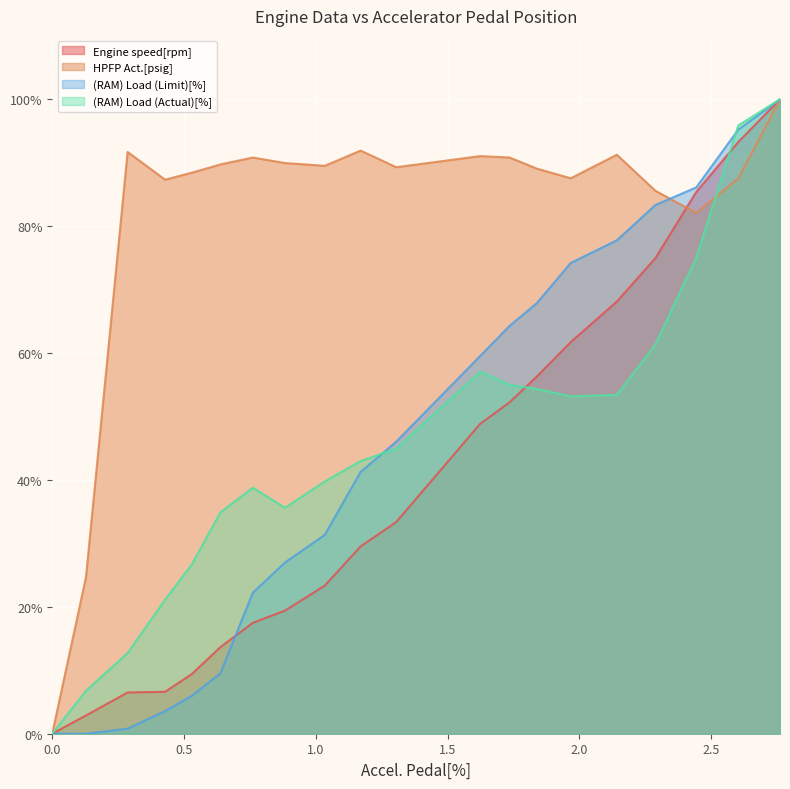

True or false: Engine speed[rpm] has more than 2 interior local peaks.

False